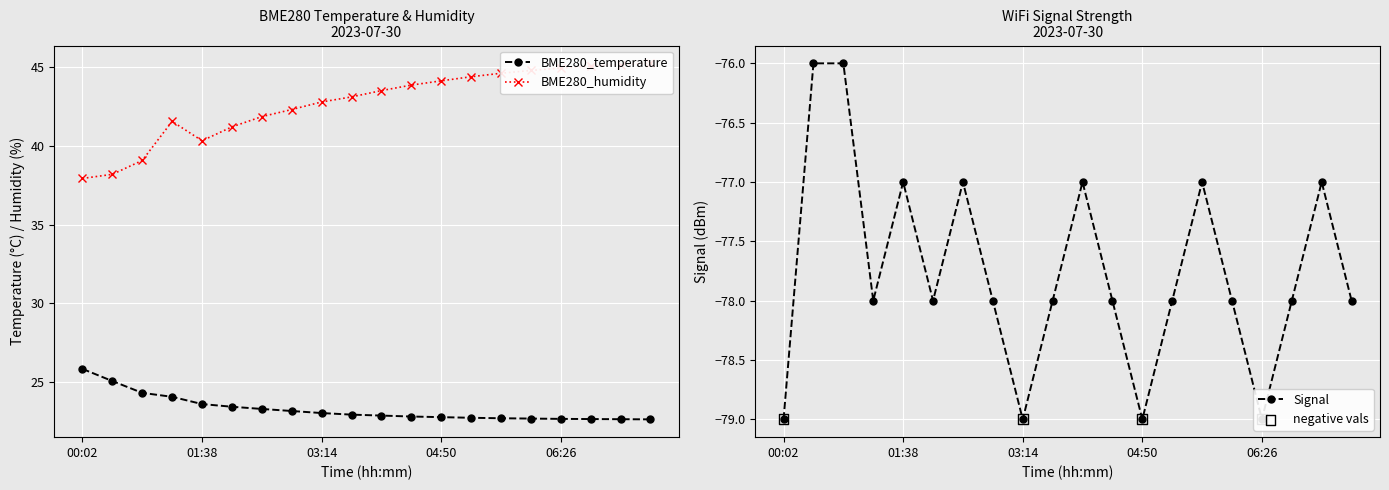

What is the total value across all series at 02:50?

-12.5